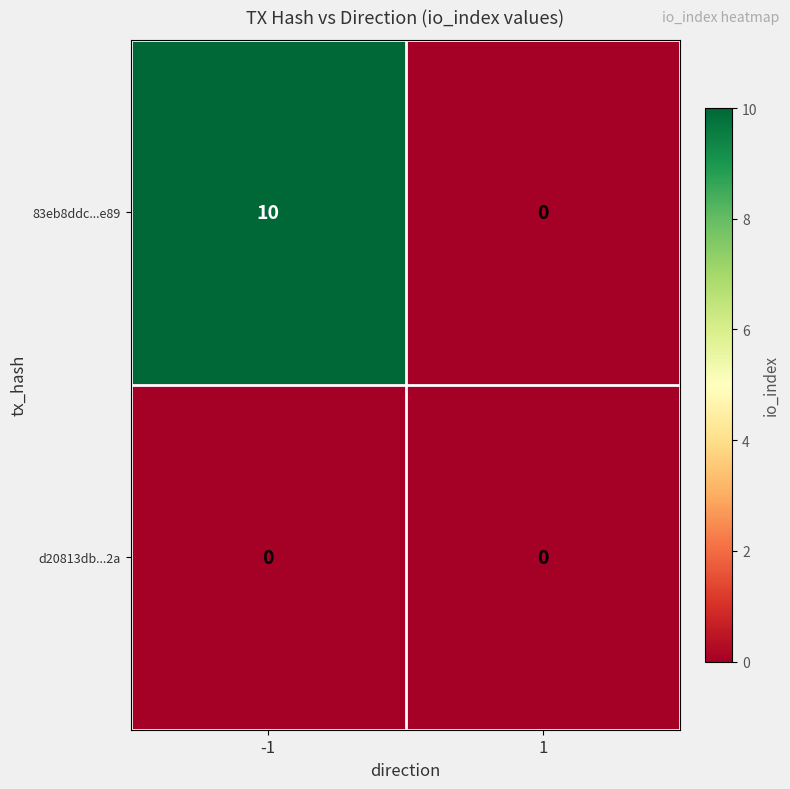

List the series in order of their overall mean, lowest first.

d20813db...2a, 83eb8ddc...e89